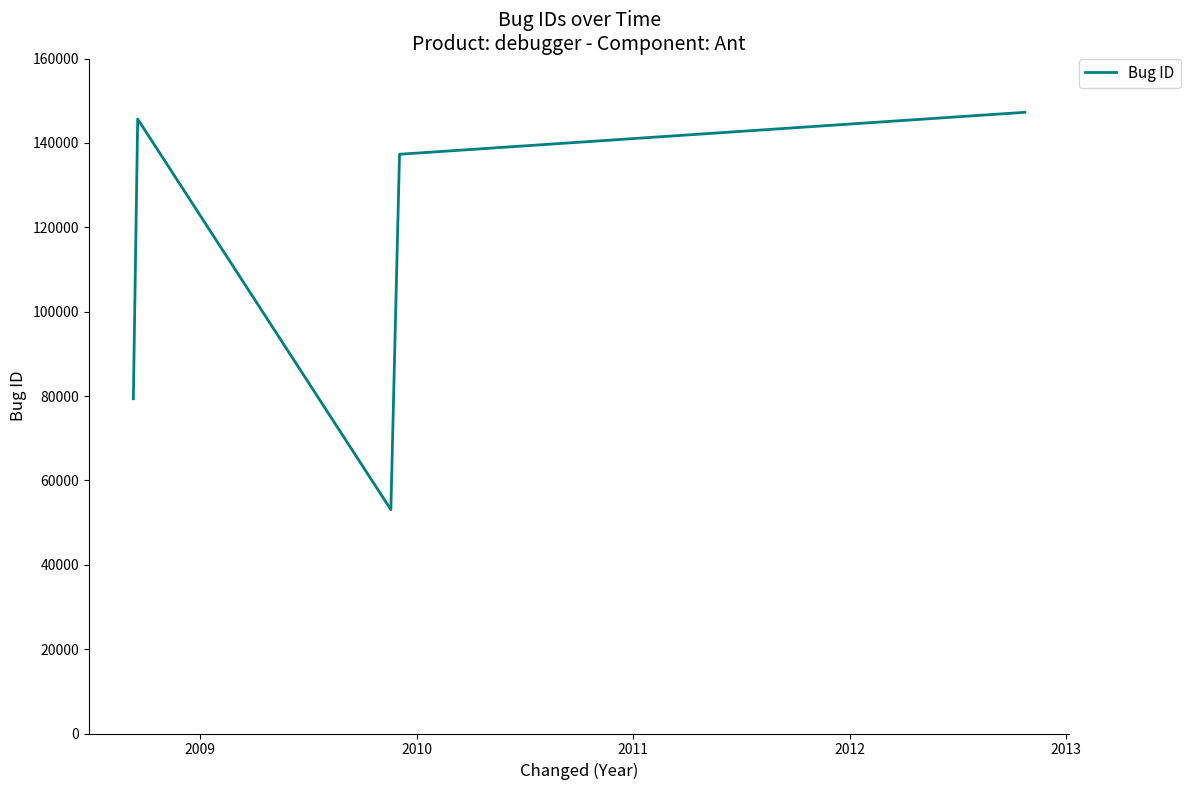

What is the difference between the second highest and minimum values?

92600